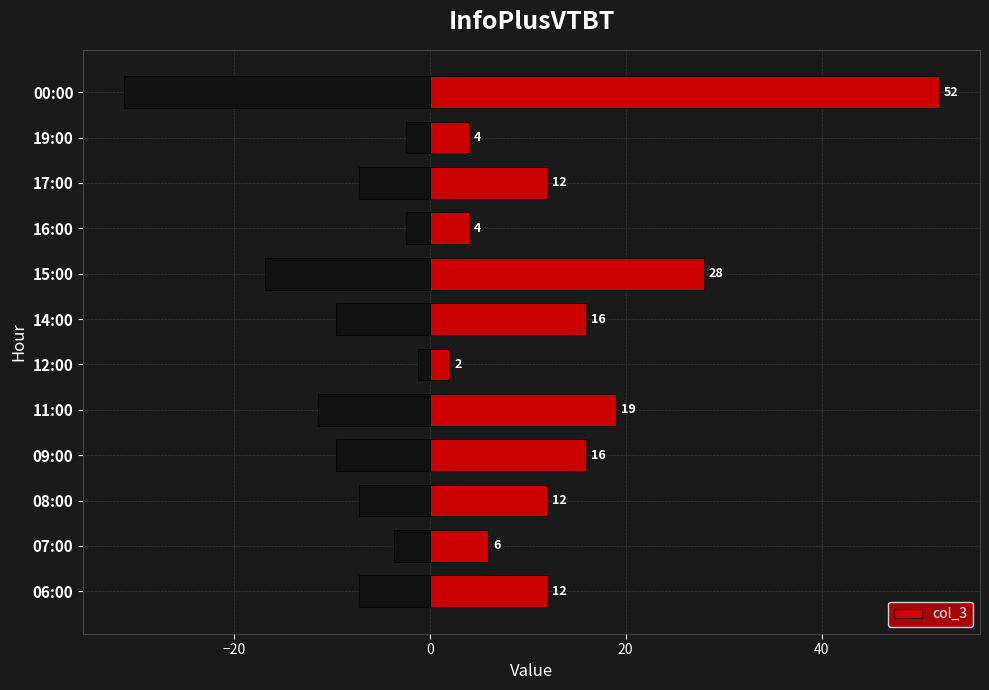

What is the sum of all col_3 values?

183